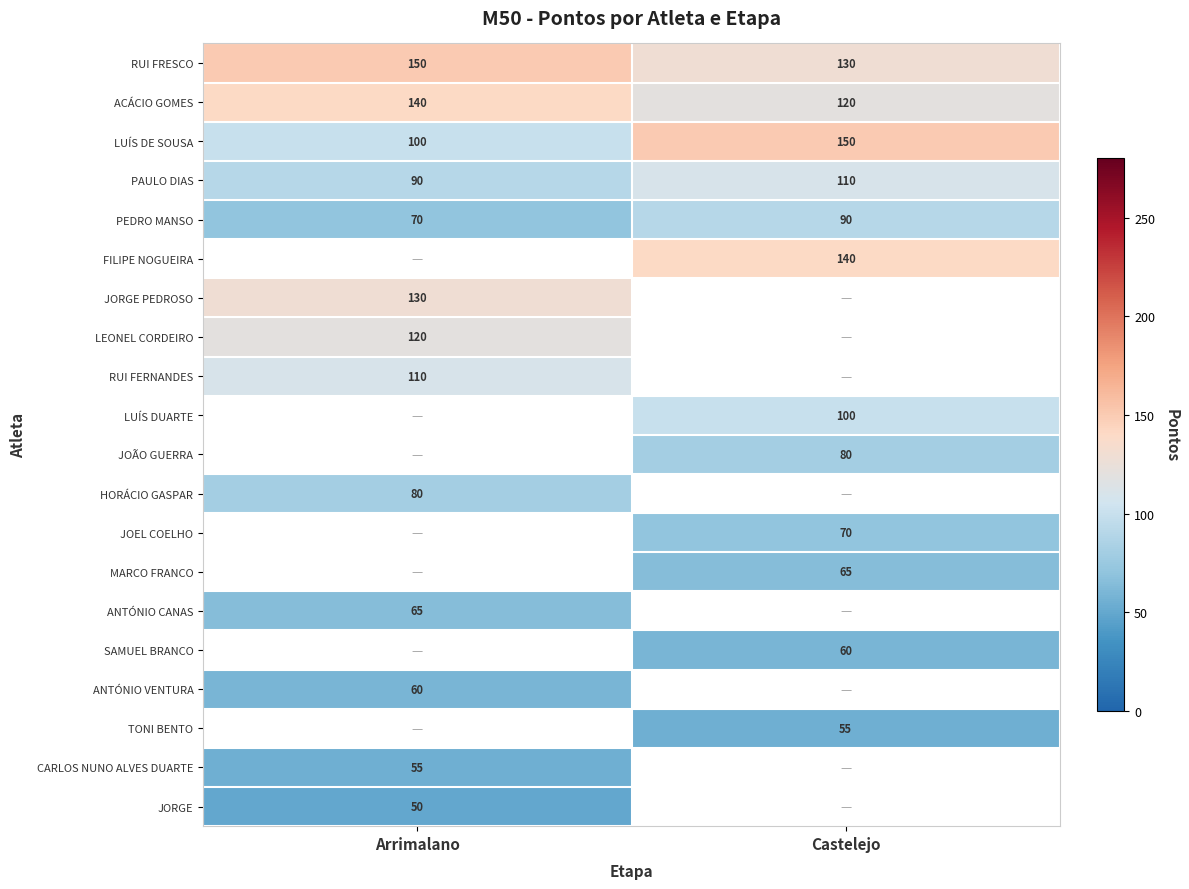

What is the minimum value shown in the chart?

50.0